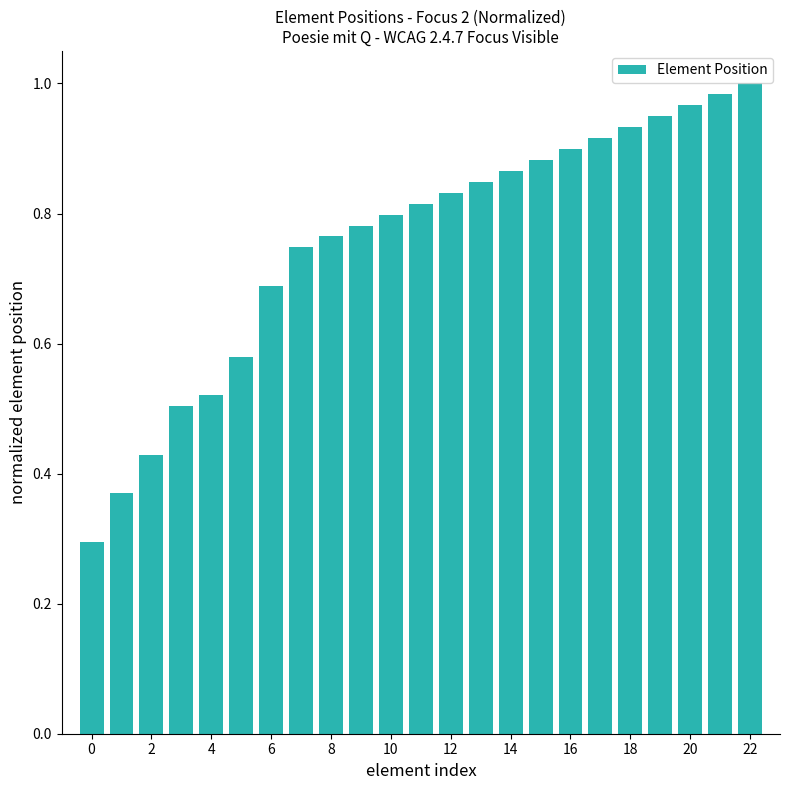

What is the minimum value shown in the chart?

0.3